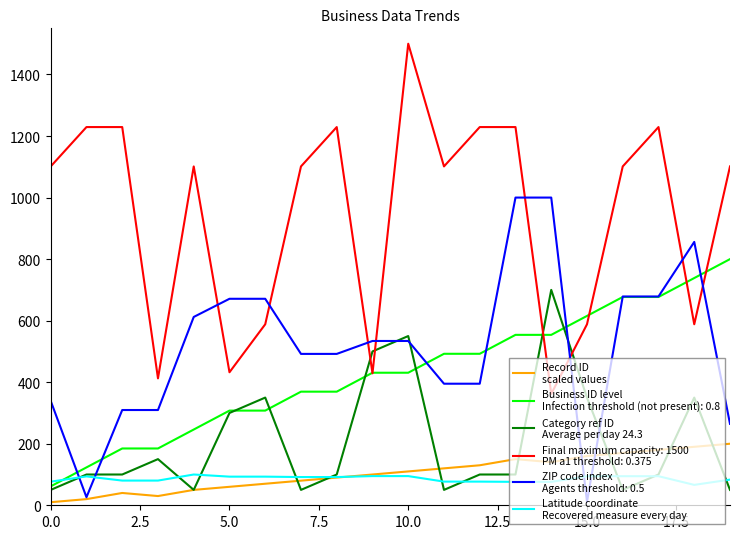

What is the maximum value shown in the chart?

1500.0